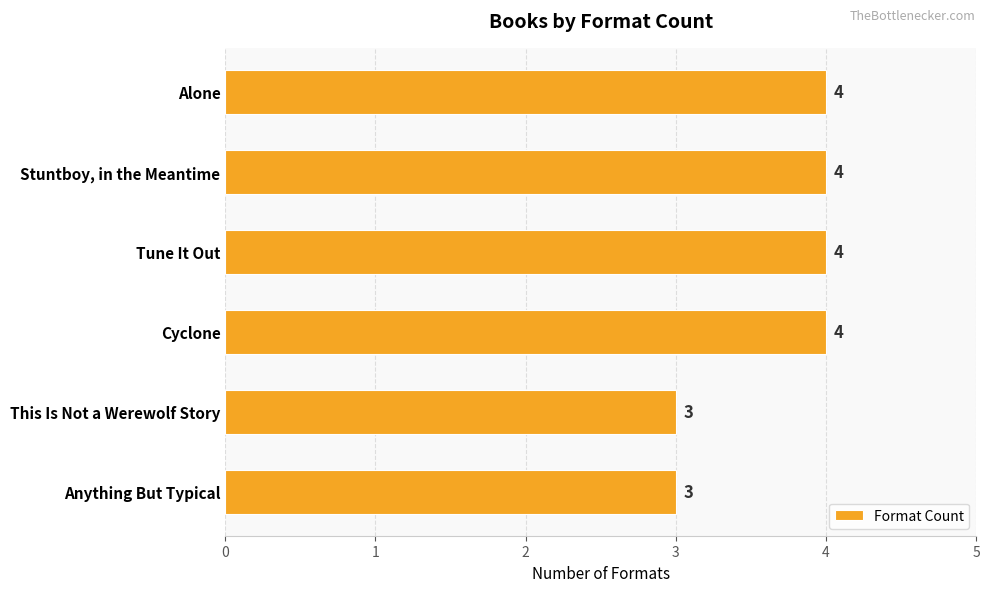

What is the sum of all values?

22